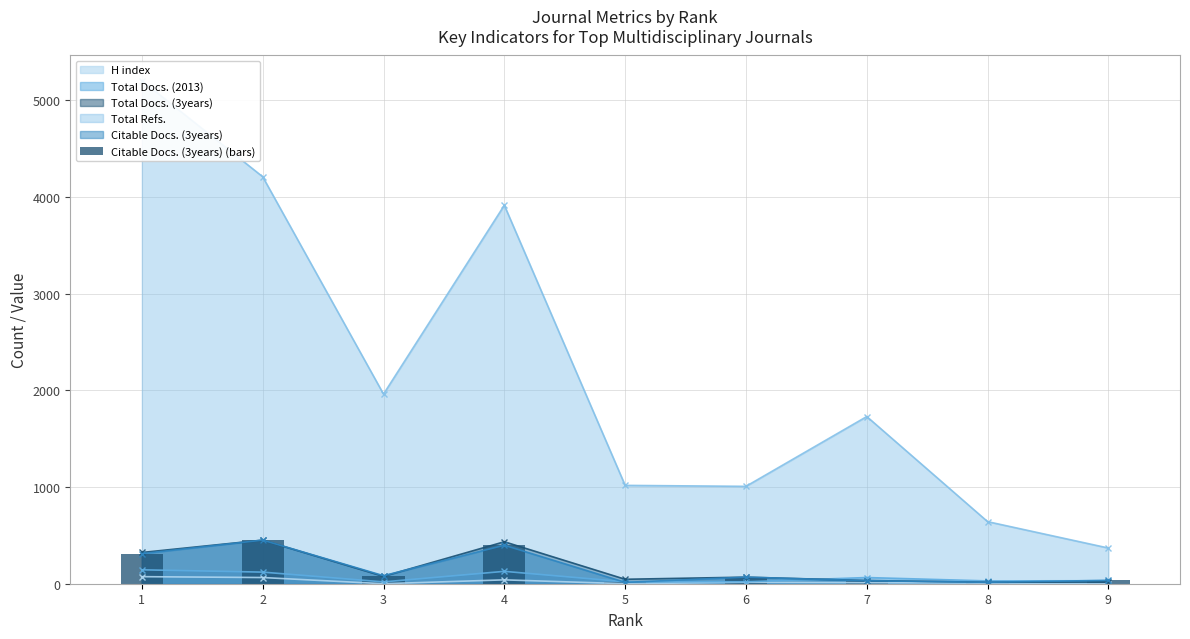

The value at 7 is 47. True or false?

False